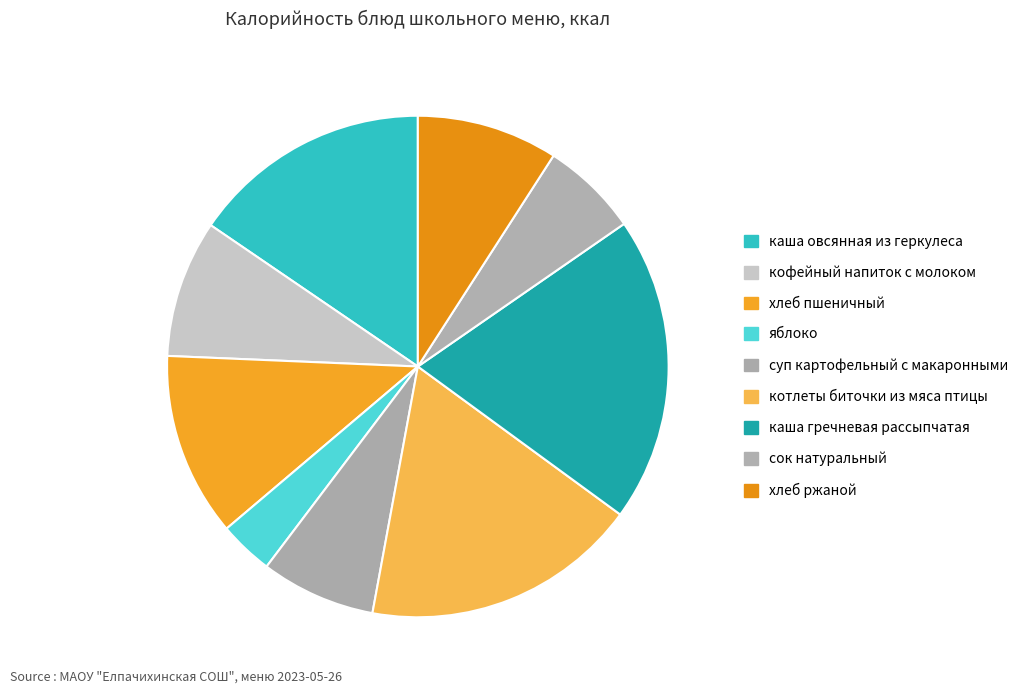

How many slices are in this pie chart?

9